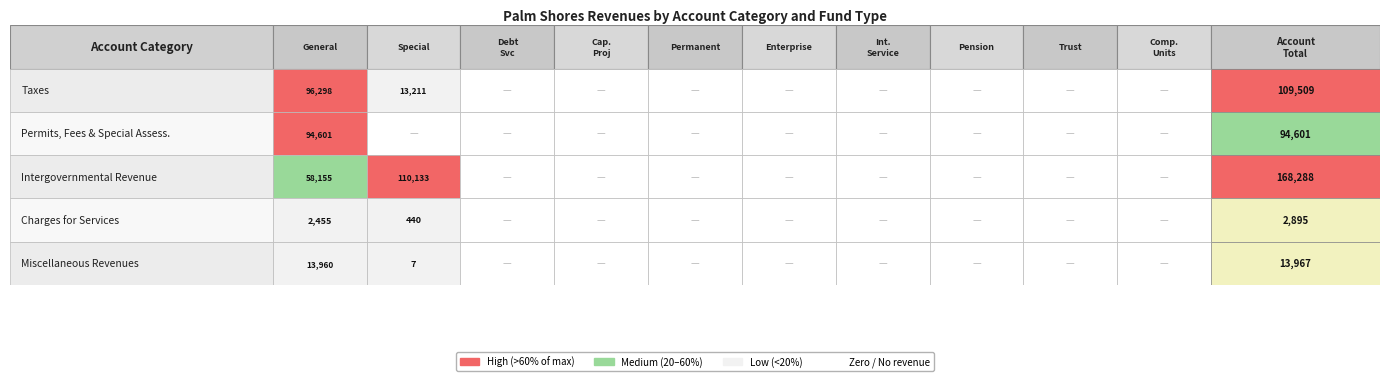

Is the value of Miscellaneous Revenues at 8 greater than the value of Charges for Services at 9?

No